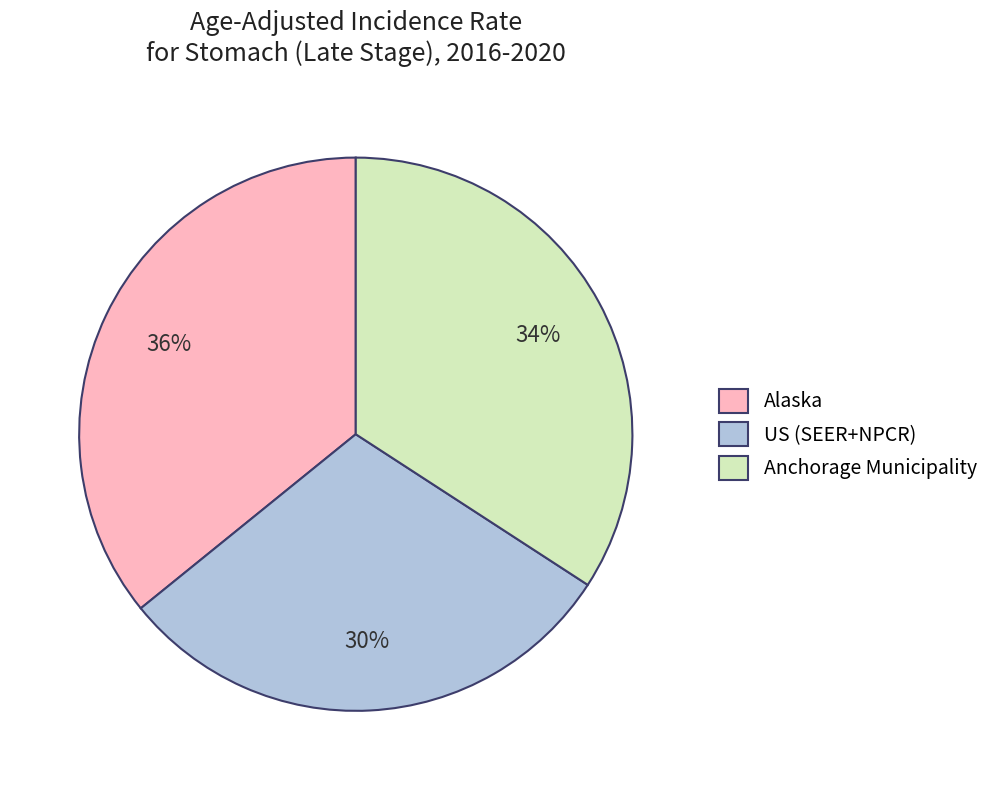

Is it true that US (SEER+NPCR) is 30% of the pie?

True